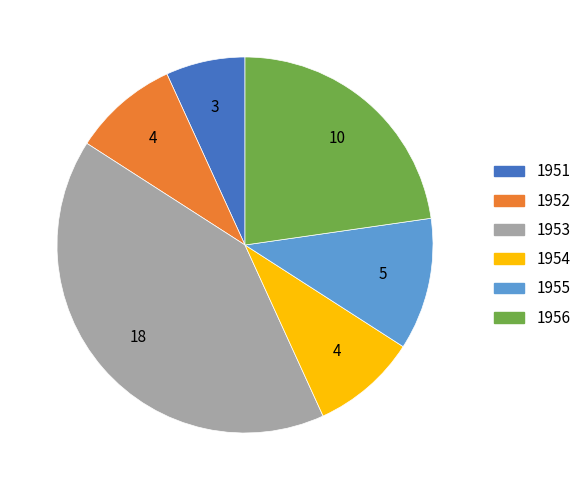

The 1953 slice represents 41% of the pie. True or false?

True